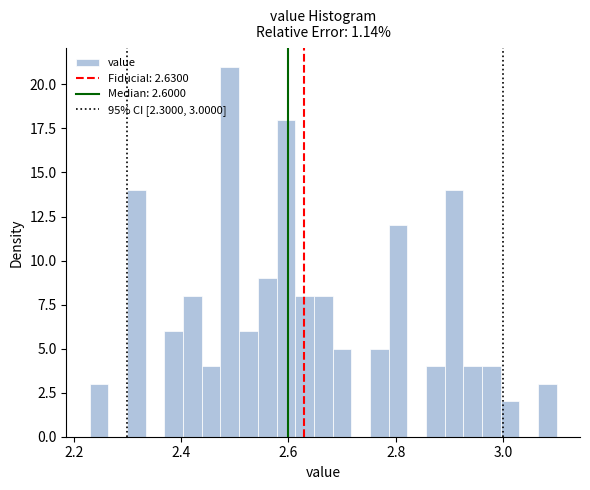

Read against the x-axis, roughly where is the centre of the tallest bar?

2.50